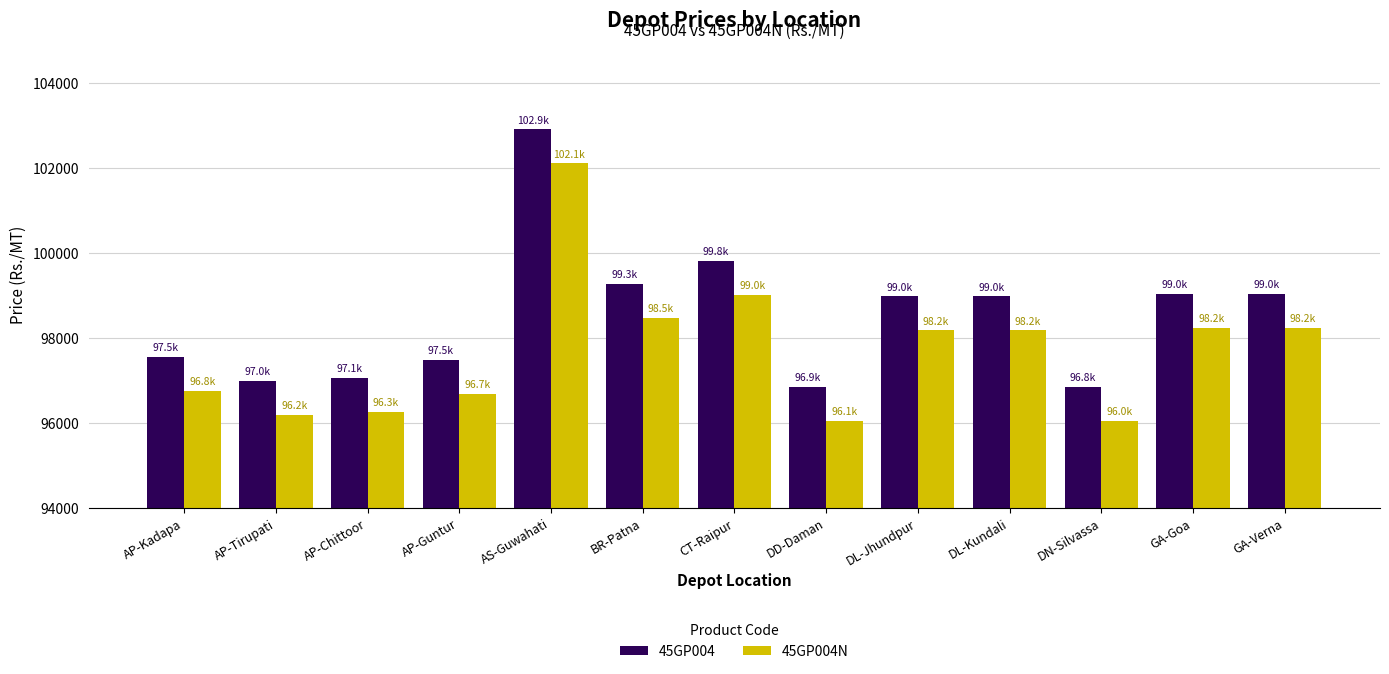

How many values in the 45GP004 series are below 98980?

6